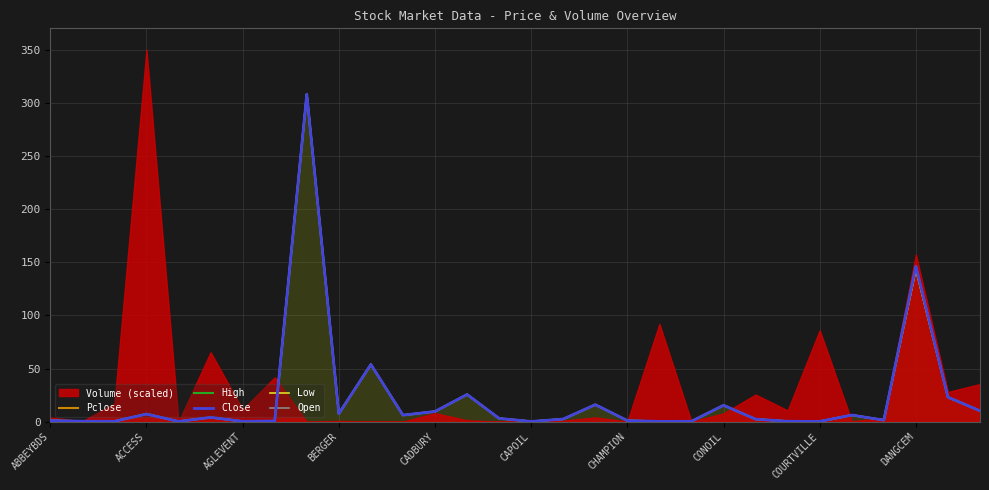

What is the sum of the High values at 25 and 22?

8.5